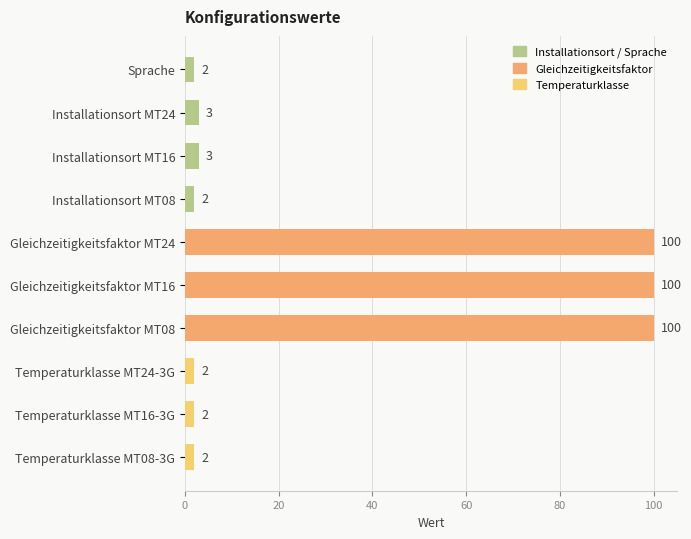

Reading top to bottom, what are all the values shown in this chart?

Sprache=2	Installationsort MT24=3	Installationsort MT16=3	Installationsort MT08=2	Gleichzeitigkeitsfaktor MT24=100	Gleichzeitigkeitsfaktor MT16=100	Gleichzeitigkeitsfaktor MT08=100	Temperaturklasse MT24-3G=2	Temperaturklasse MT16-3G=2	Temperaturklasse MT08-3G=2